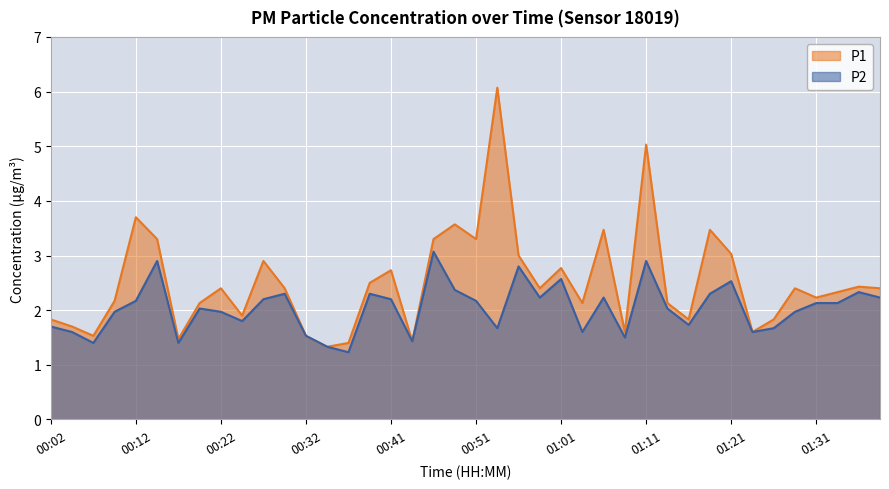

Rank the series by their maximum value, from highest to lowest.

P1, P2